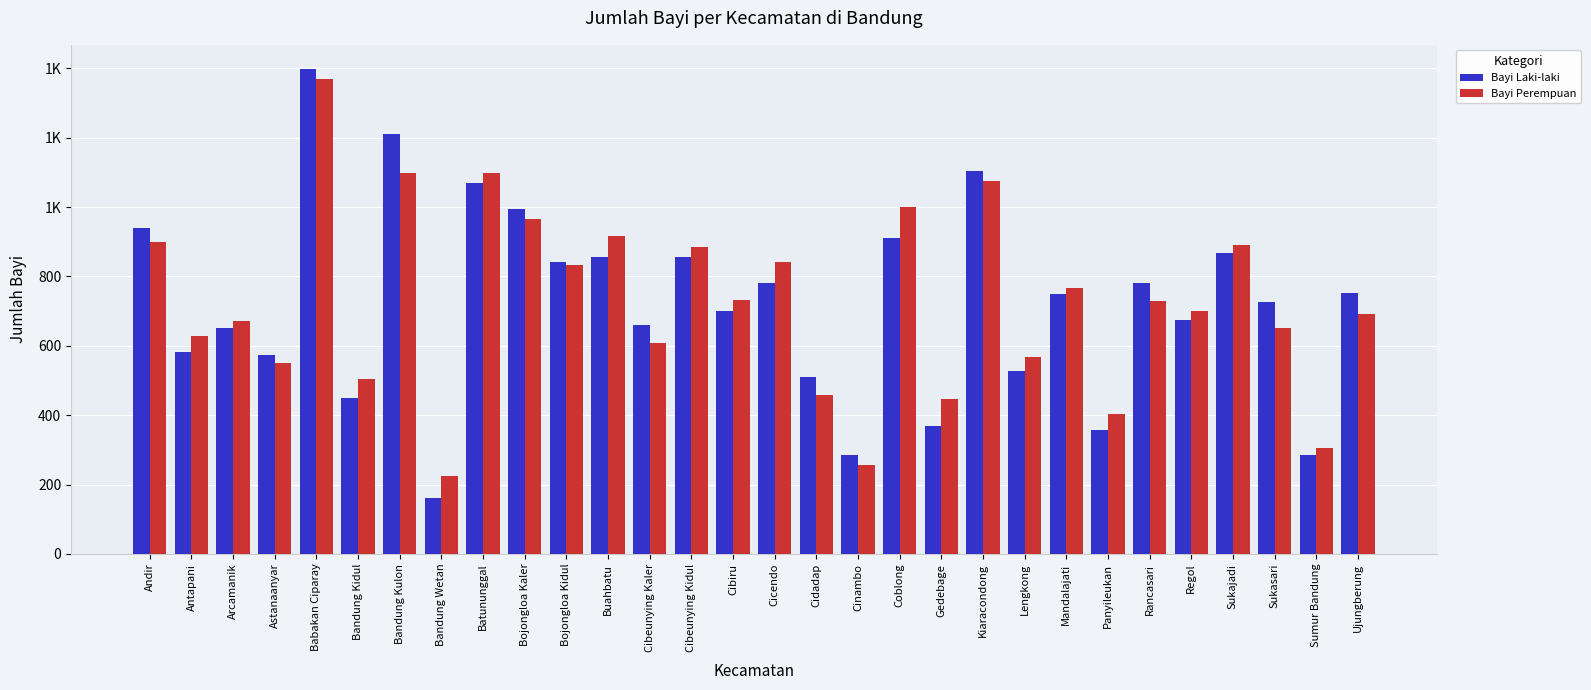

What is the highest value of the Bayi Perempuan series?

1368